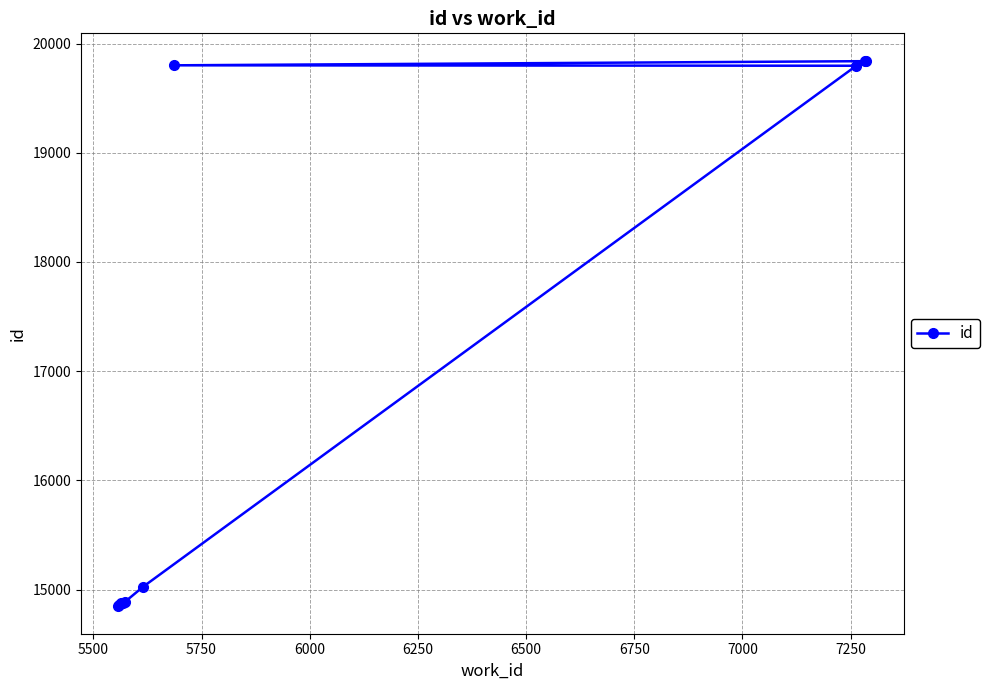

Count the number of categories in the chart.

10